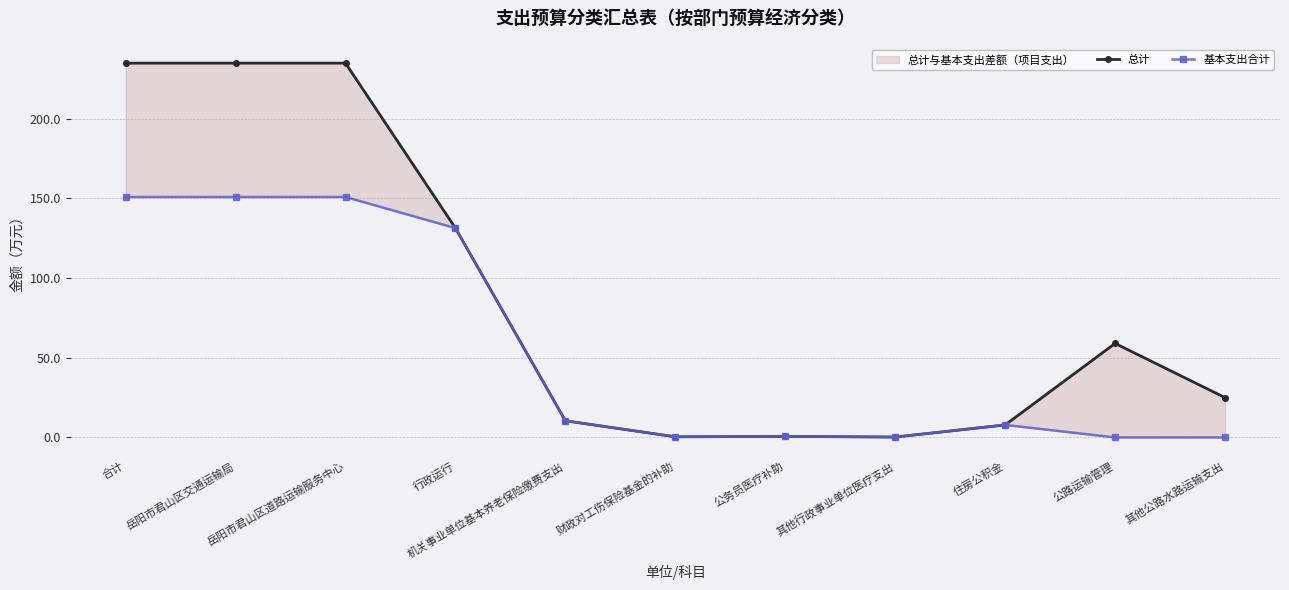

Where is 基本支出合计 nearest to the value 75?

行政运行